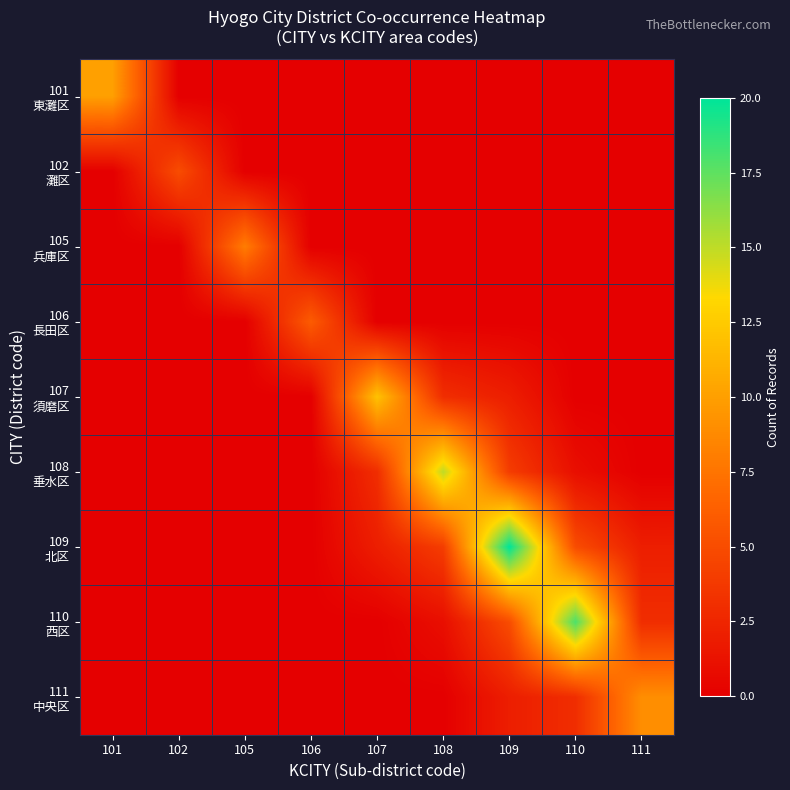

What is the difference between the highest and lowest values at 102?

5